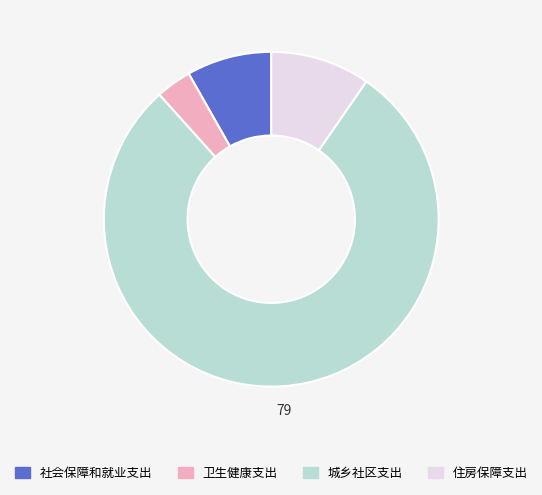

Which category has the biggest portion of the pie?

城乡社区支出